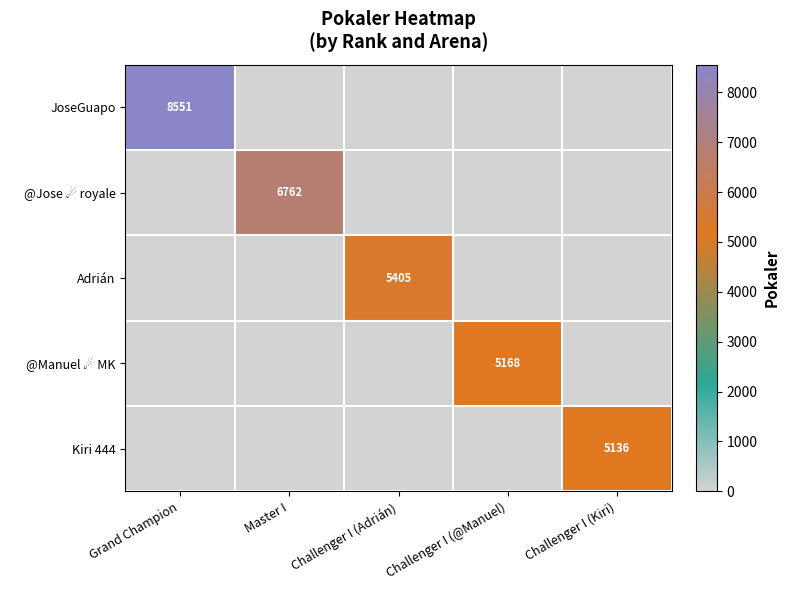

The value of Adrián at Challenger I (Adrián) is 5405. True or false?

True